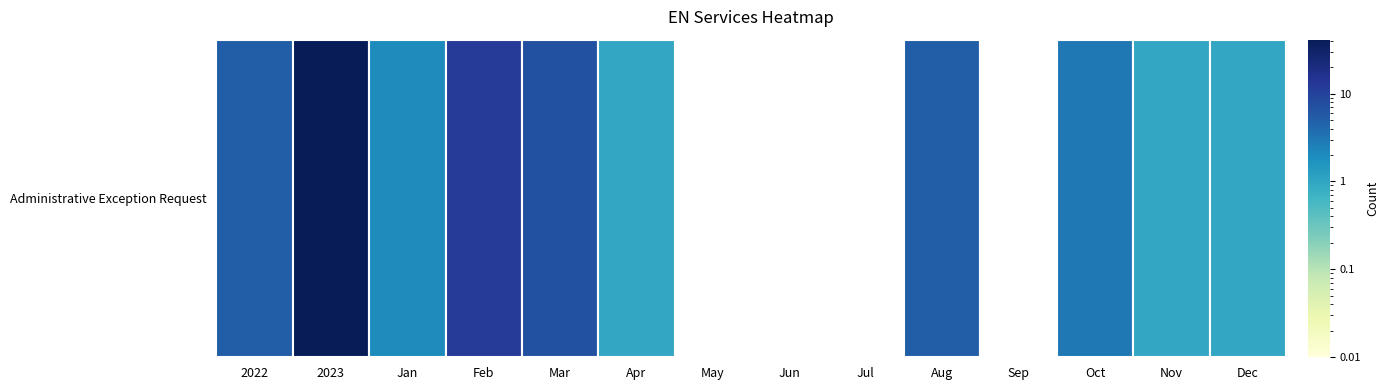

True or false: the data shows 8 at 2022.

False